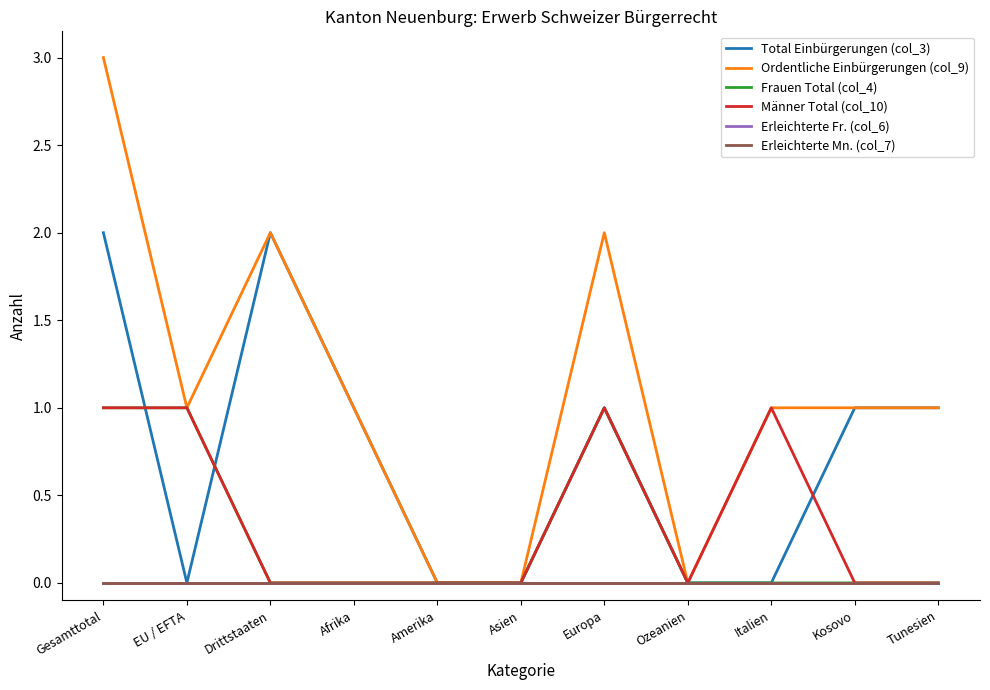

Reading left to right, what are all the values shown in this chart?

Total Einbürgerungen (col_3): Gesamttotal=2	EU / EFTA=0	Drittstaaten=2	Afrika=1	Amerika=0	Asien=0	Europa=1	Ozeanien=0	Italien=0	Kosovo=1	Tunesien=1
Ordentliche Einbürgerungen (col_9): Gesamttotal=3	EU / EFTA=1	Drittstaaten=2	Afrika=1	Amerika=0	Asien=0	Europa=2	Ozeanien=0	Italien=1	Kosovo=1	Tunesien=1
Frauen Total (col_4): Gesamttotal=1	EU / EFTA=1	Drittstaaten=0	Afrika=0	Amerika=0	Asien=0	Europa=1	Ozeanien=0	Italien=0	Kosovo=0	Tunesien=0
Männer Total (col_10): Gesamttotal=1	EU / EFTA=1	Drittstaaten=0	Afrika=0	Amerika=0	Asien=0	Europa=1	Ozeanien=0	Italien=1	Kosovo=0	Tunesien=0
Erleichterte Fr. (col_6): Gesamttotal=0	EU / EFTA=0	Drittstaaten=0	Afrika=0	Amerika=0	Asien=0	Europa=0	Ozeanien=0	Italien=0	Kosovo=0	Tunesien=0
Erleichterte Mn. (col_7): Gesamttotal=0	EU / EFTA=0	Drittstaaten=0	Afrika=0	Amerika=0	Asien=0	Europa=0	Ozeanien=0	Italien=0	Kosovo=0	Tunesien=0